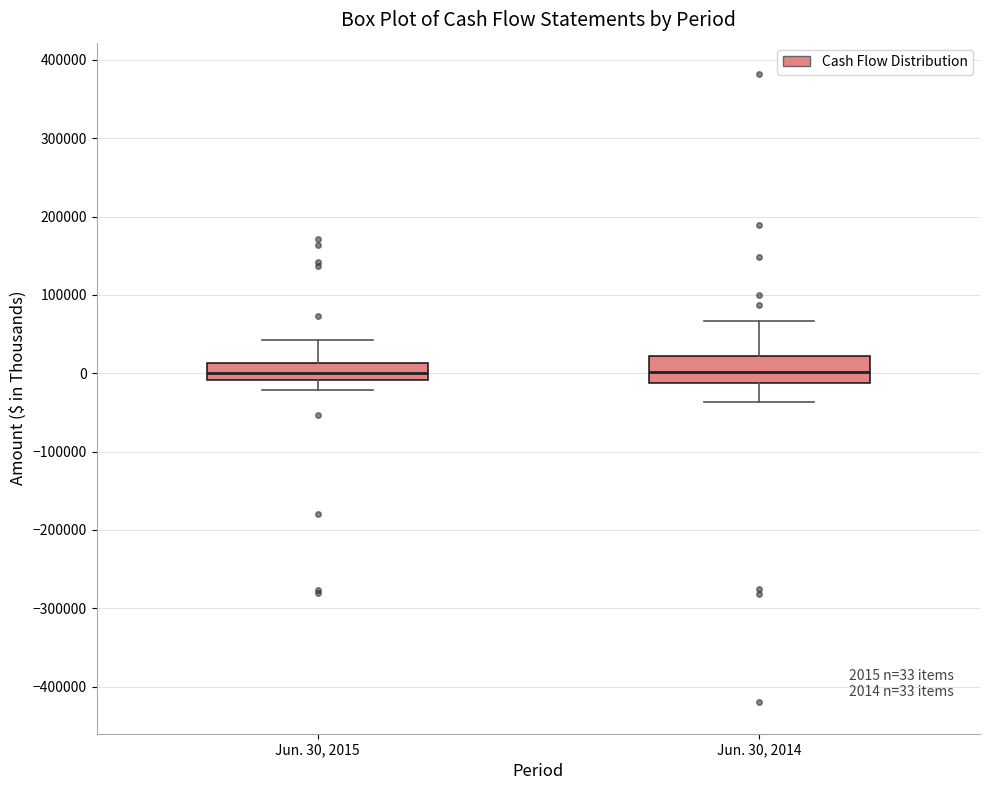

Comparing the boxes themselves (not the whiskers), which one is the tallest?

Jun. 30, 2014